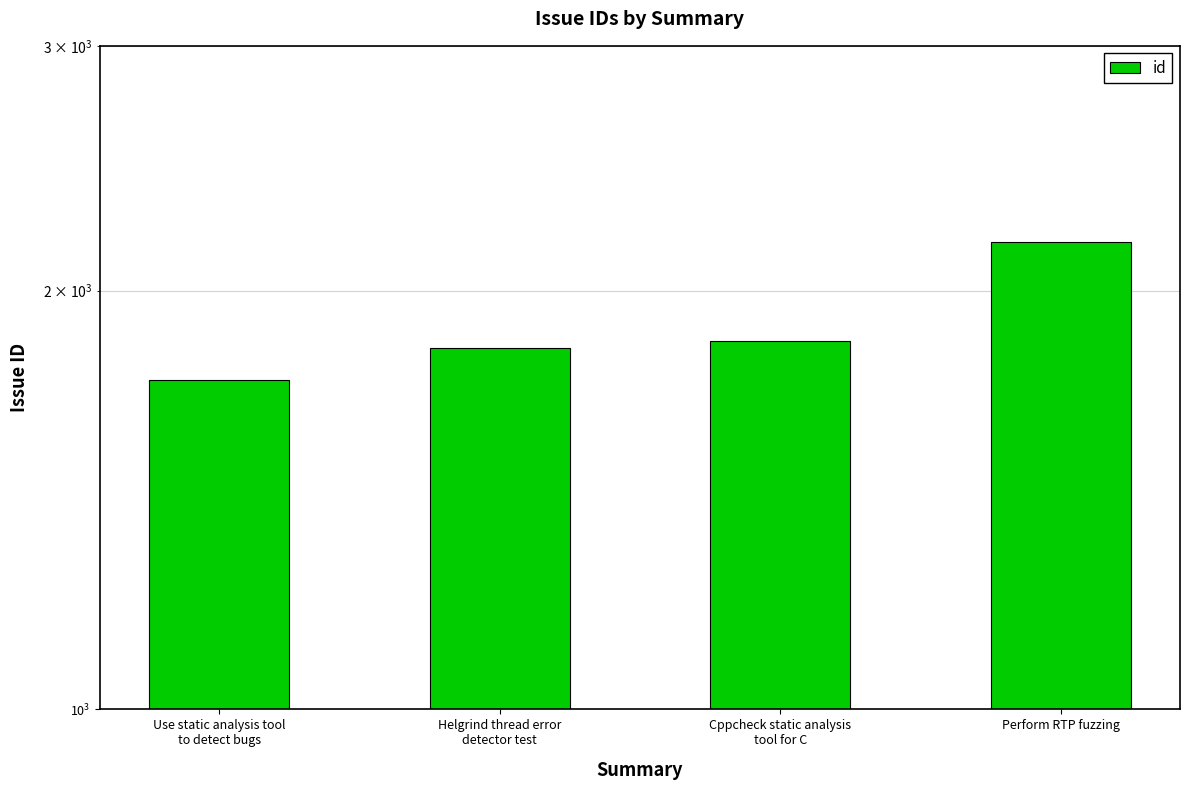

What is the label of the 2nd bar from the left?

Helgrind thread error
detector test